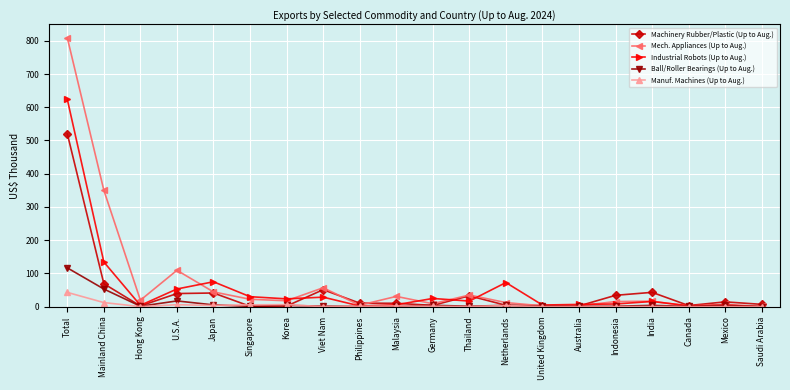

Which series ends up on top after the final intersection of Industrial Robots (Up to Aug.) and Machinery Rubber/Plastic (Up to Aug.)?

Machinery Rubber/Plastic (Up to Aug.)